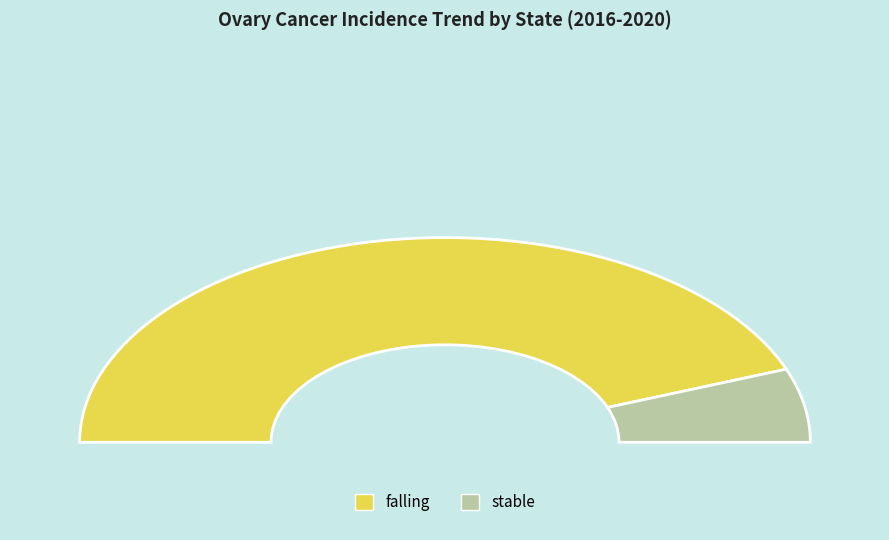

Count the number of slices in the pie.

2